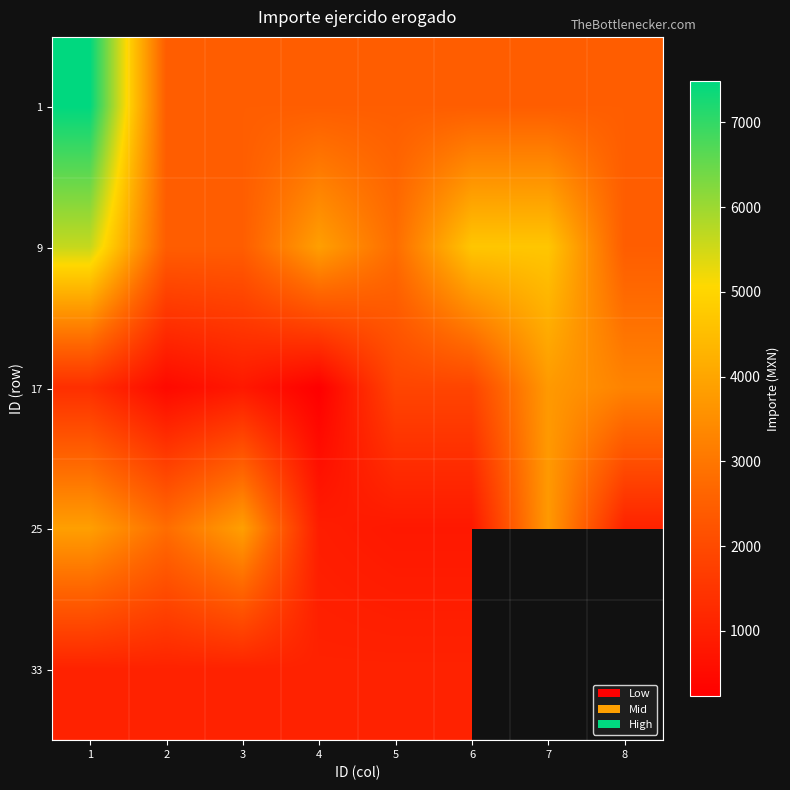

What is the difference between the 9 values at 6 and 4?

819.0